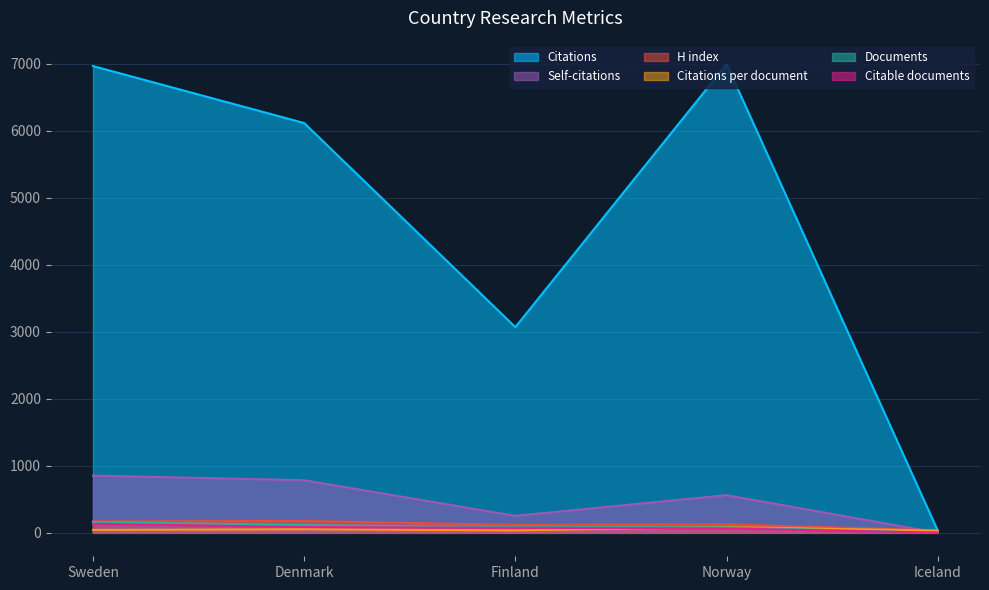

What is the label of the 1st point from the left?

Sweden